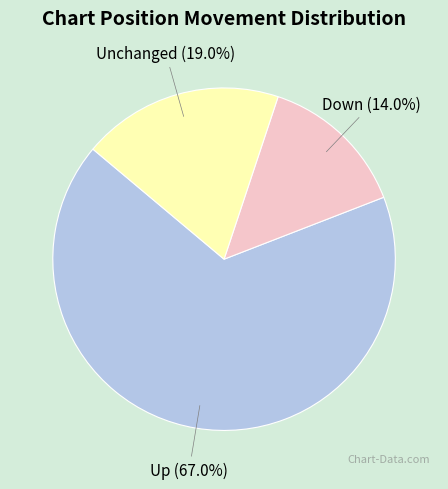

What percentage do Up and Down together represent?

81.0%